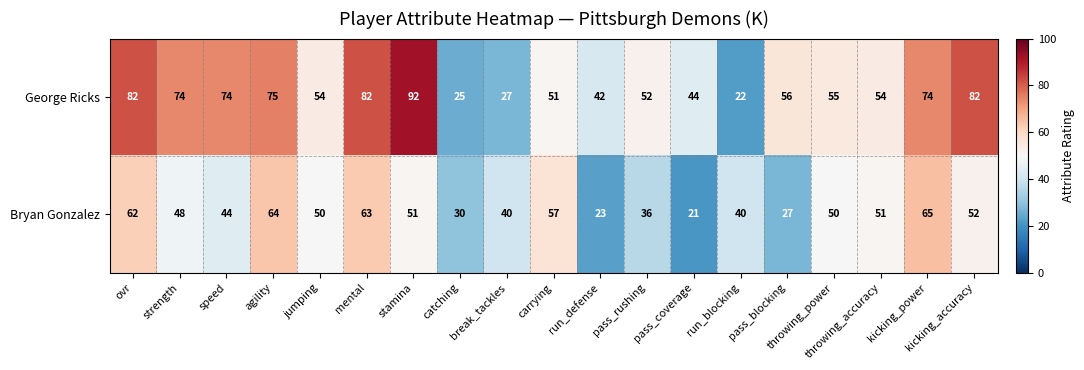

At which category does the chart reach its minimum across all series?

pass_coverage